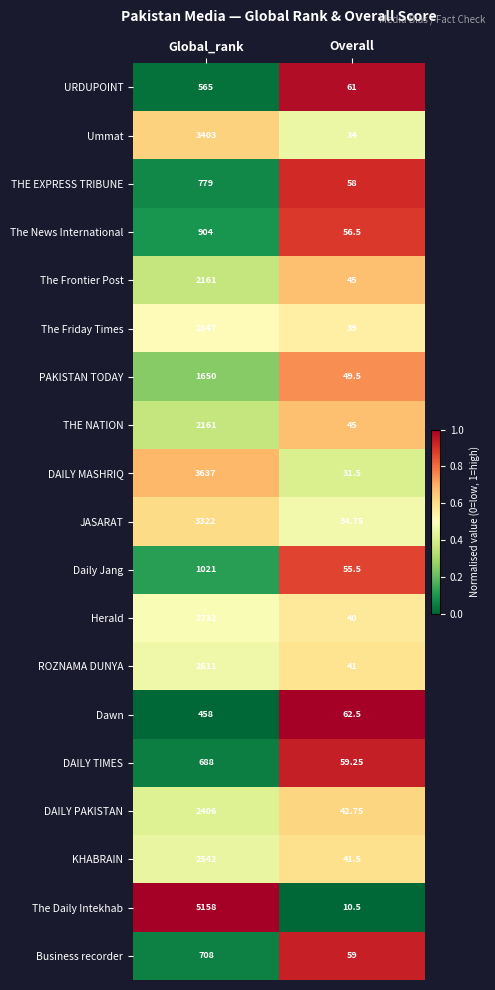

Which series changed the most between Global_rank and Overall?

The Daily Intekhab